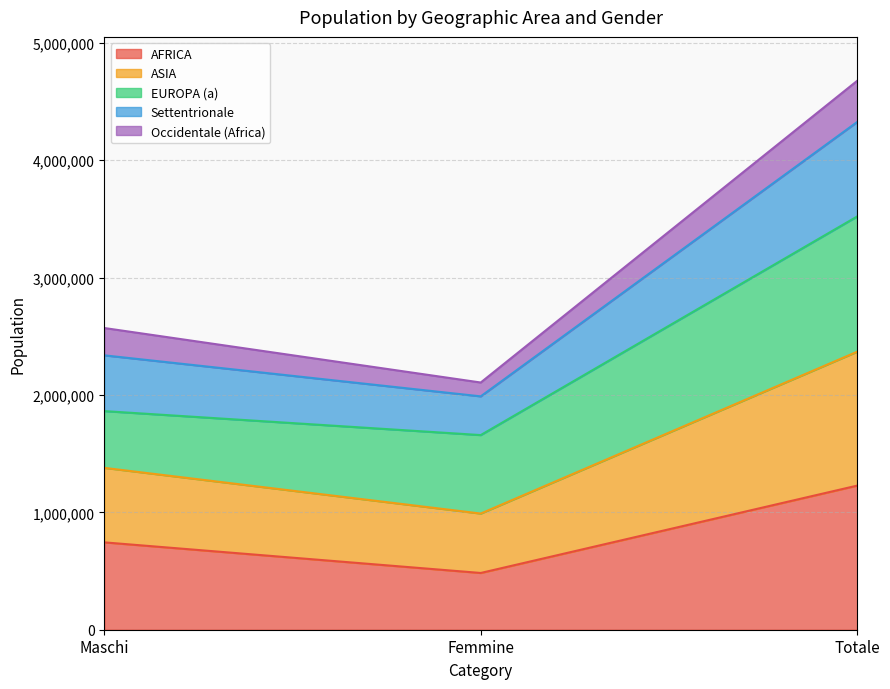

What is the total value across all series at Totale?

4676681